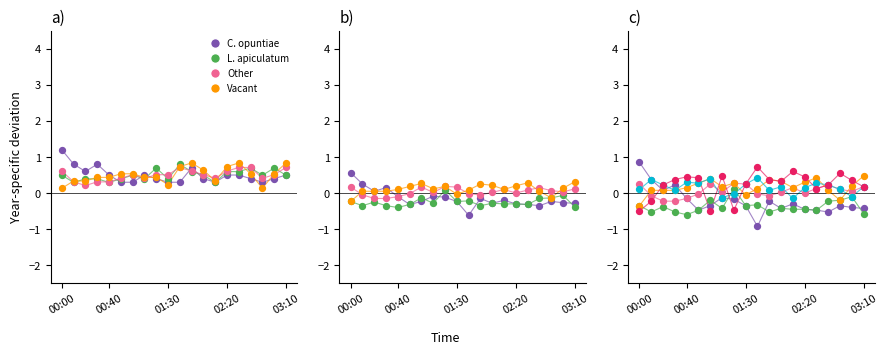

Which series reaches the minimum Y coordinate?

C. opuntiae